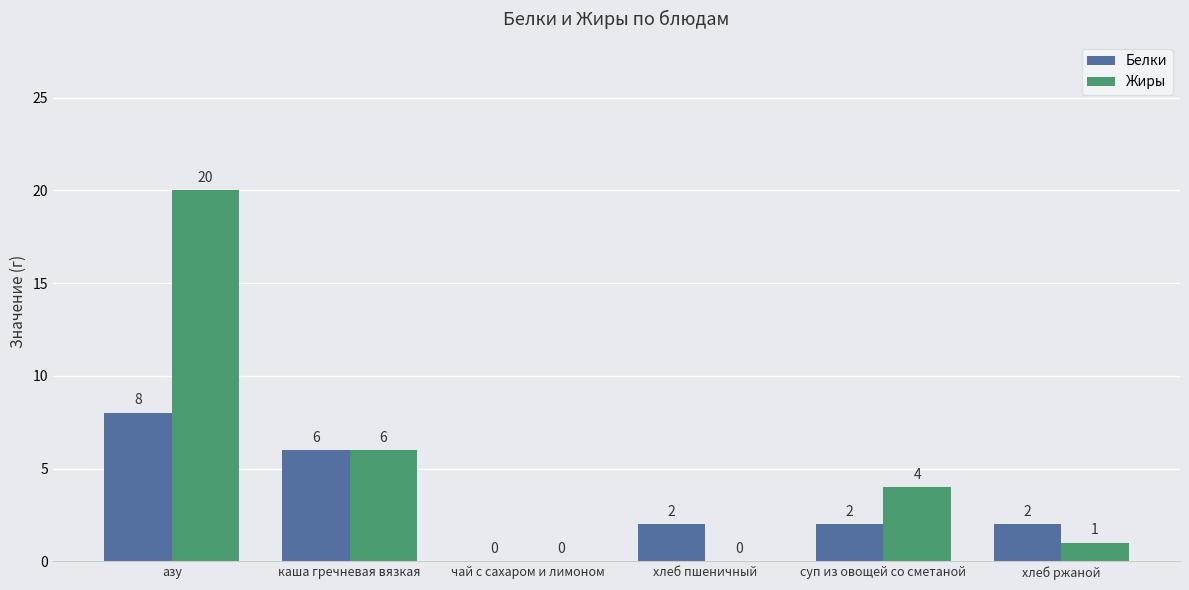

How many series are shown in this chart?

2